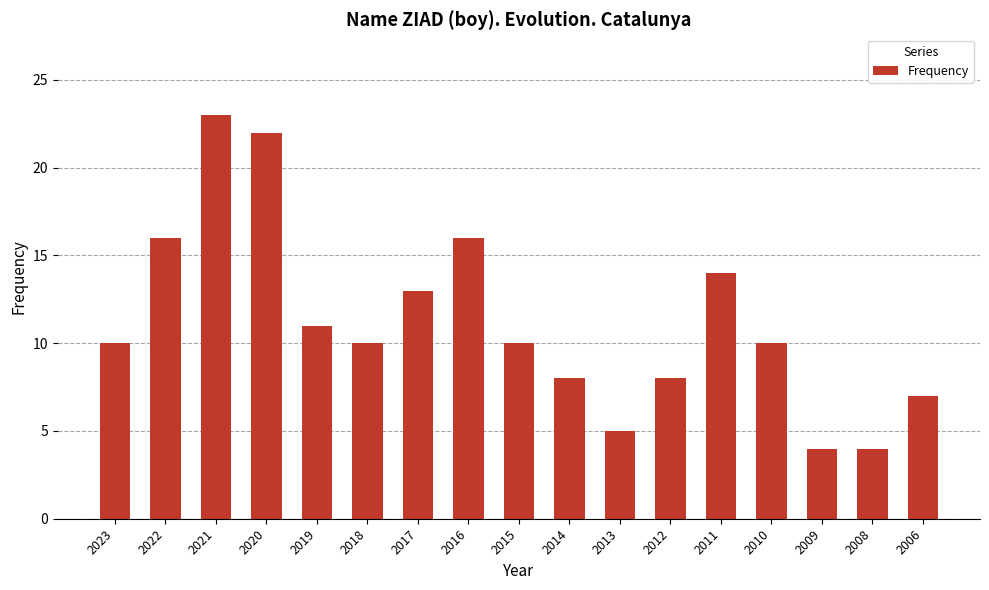

Read the value at 2006, to the nearest 5.

5